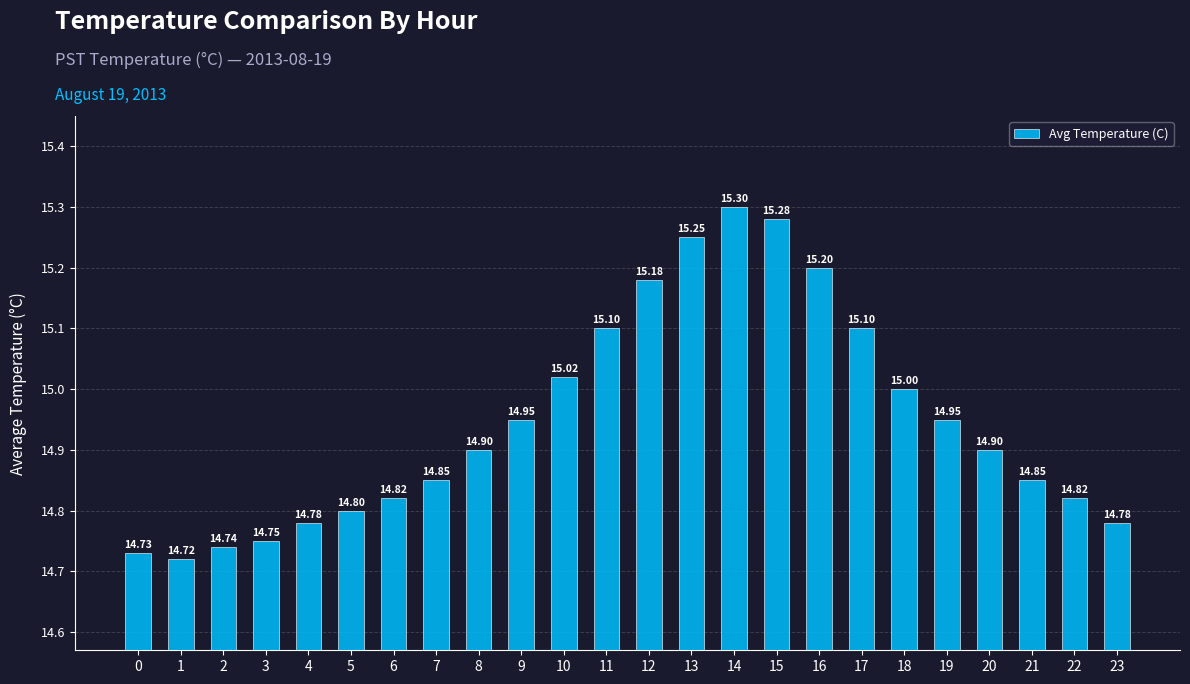

What is the ratio of the value at 8 to the value at 1?

1.0